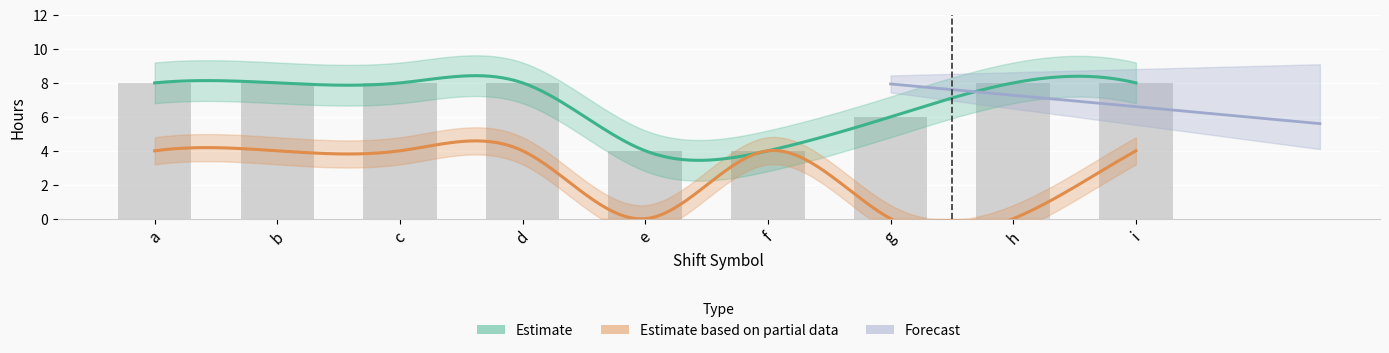

Reading left to right, transcribe all the data shown in this chart.

a=8.0	b=8.0	c=8.0	d=8.0	e=4.0	f=4.0	g=6.0	h=8.0	i=8.0